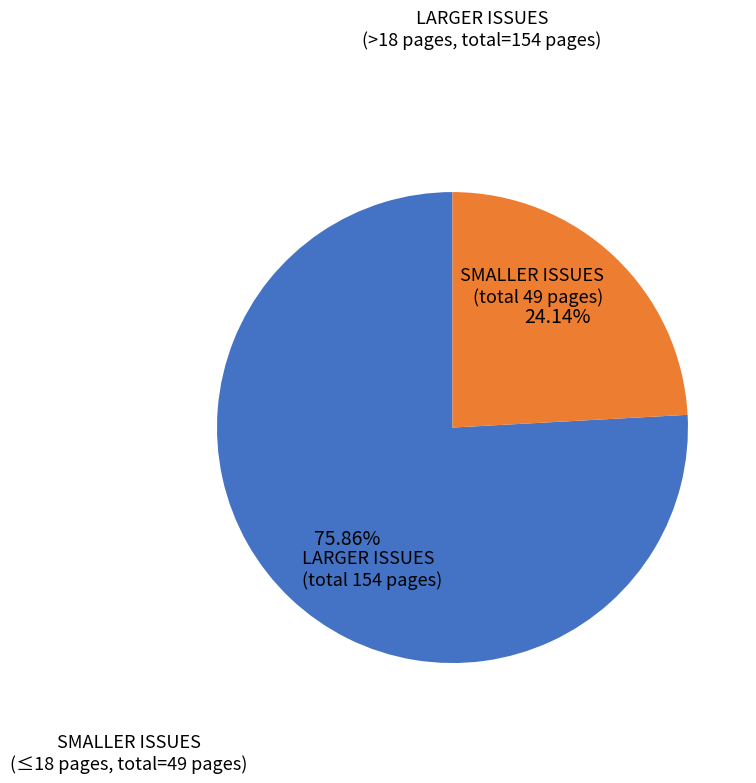

How many segments does this pie chart have?

2